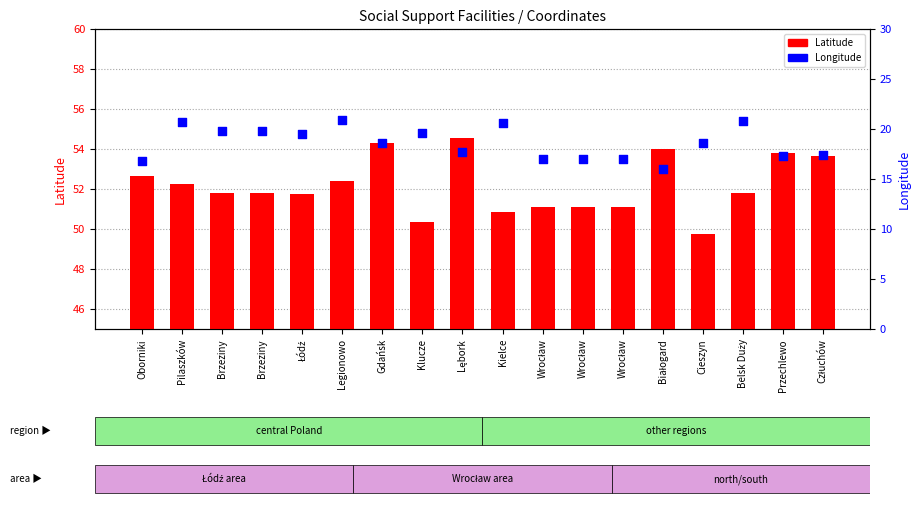

Which series has the largest Y range (max minus min)?

Longitude